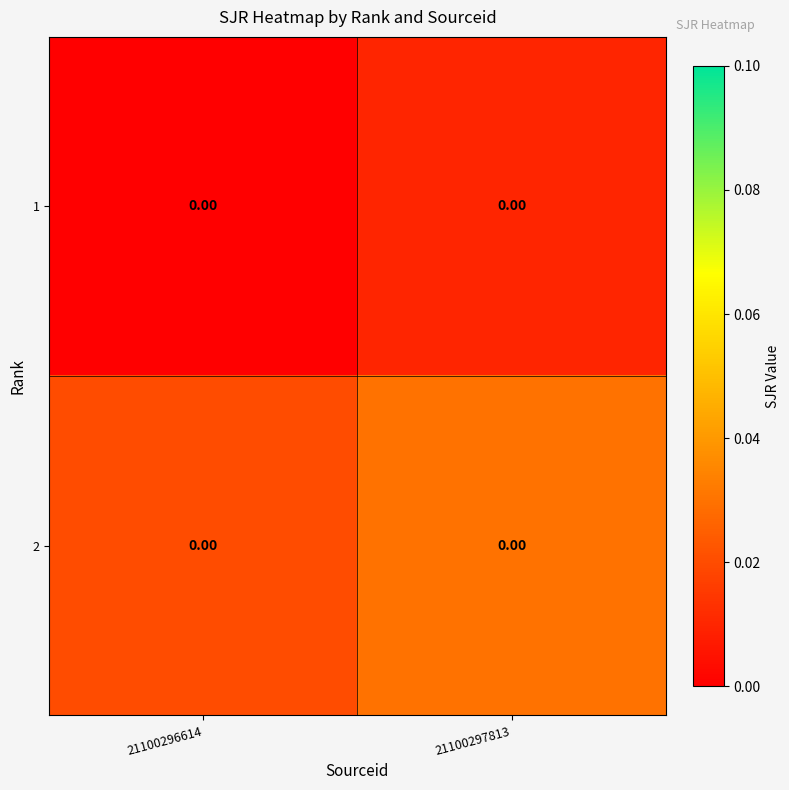

Count the number of data series in this chart.

2